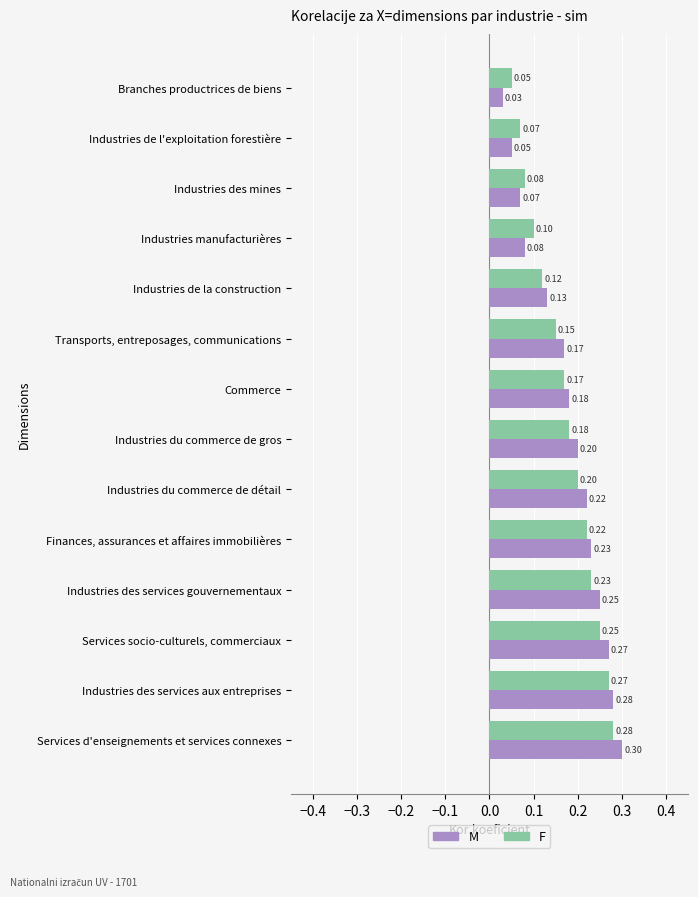

What is the sum of all M values?

2.5